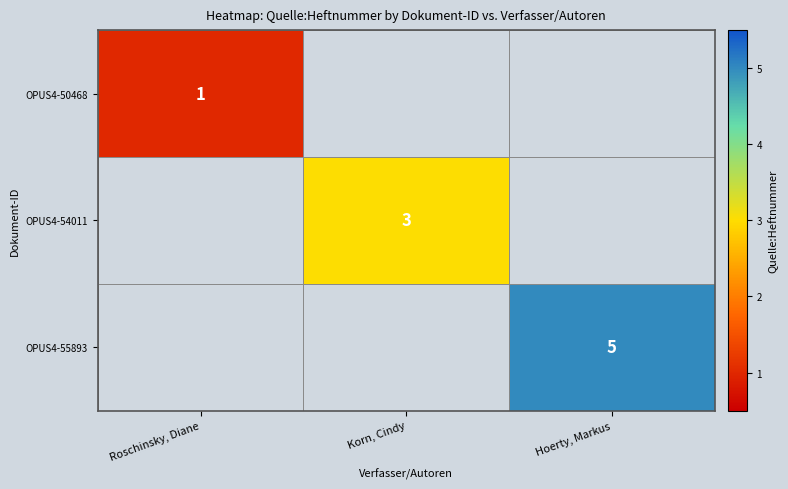

The OPUS4-55893 series shows 5 at Hoerty, Markus. True or false?

True